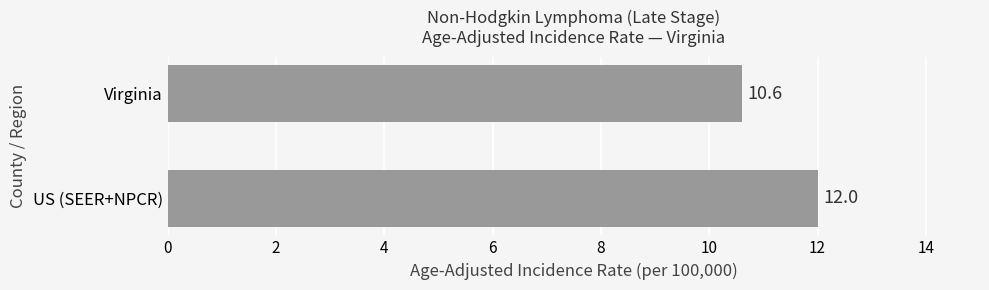

Rank the categories by value from highest to lowest.

US (SEER+NPCR), Virginia